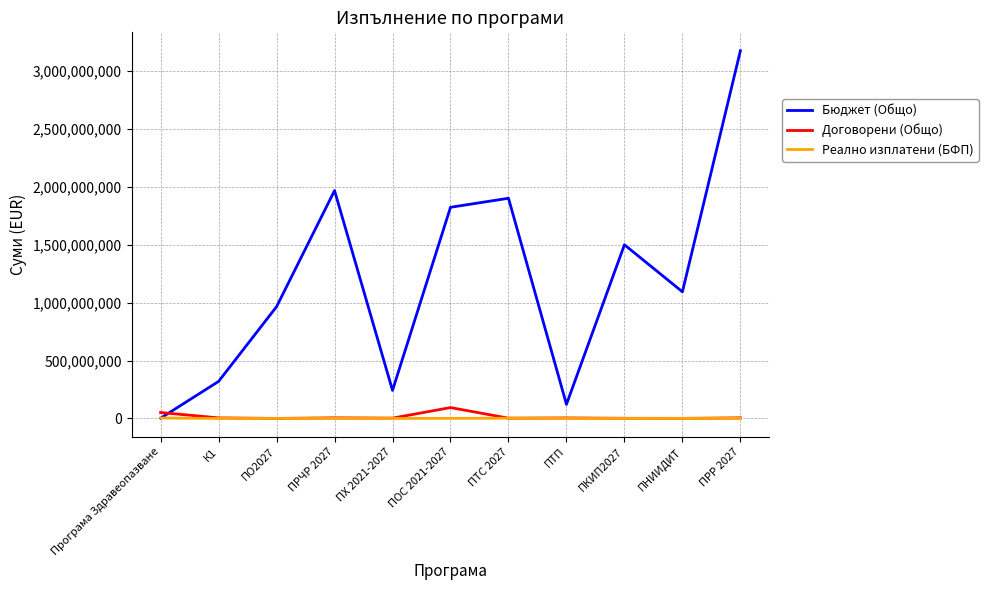

Which series has the widest spread of values?

Бюджет (Общо)